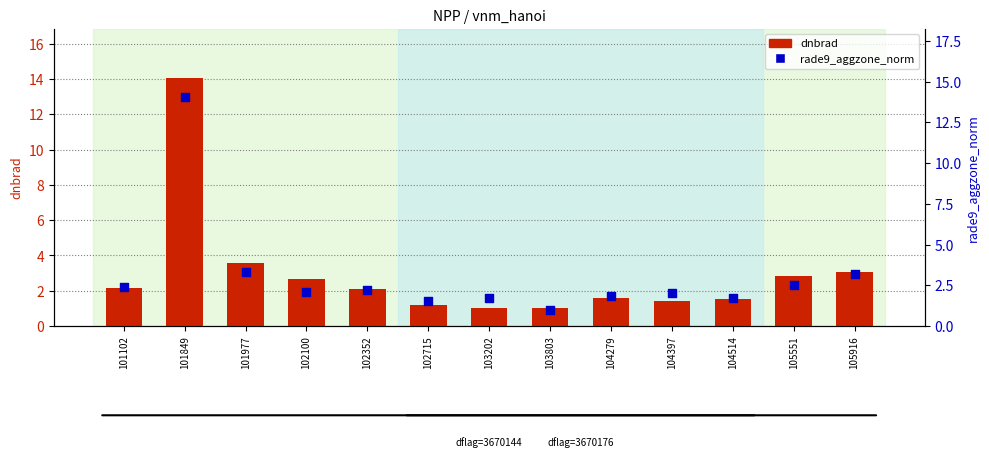

Which series reaches the minimum Y coordinate?

rade9_aggzone_norm